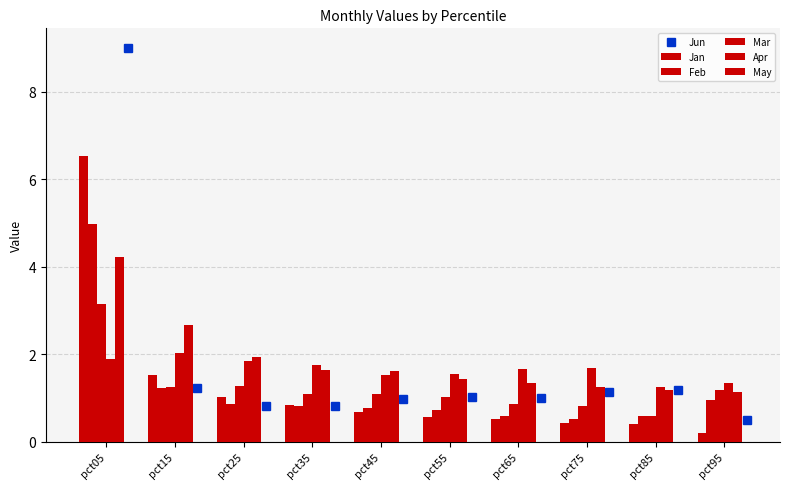

What is the minimum value for Jan?

0.2